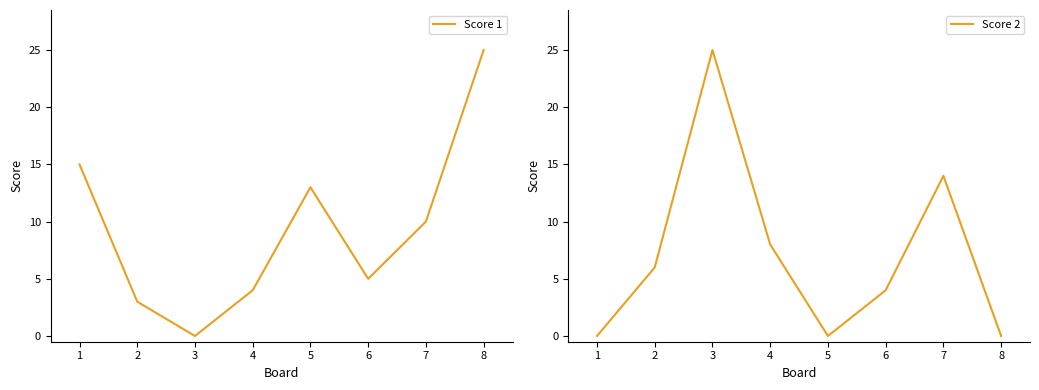

How many lines are shown in the chart?

2